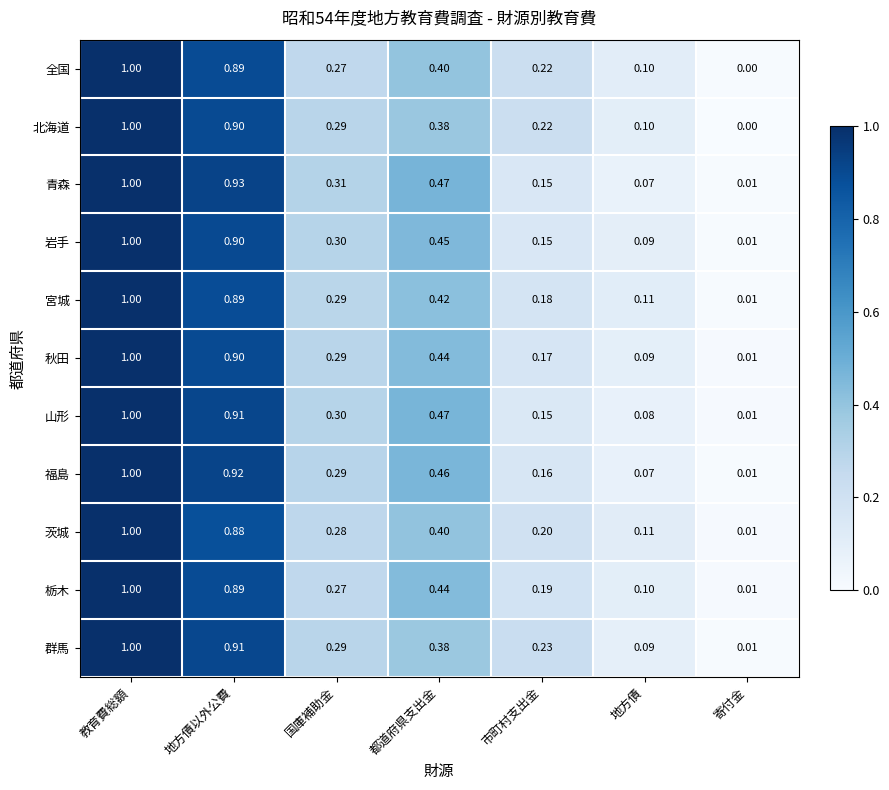

At which label does 群馬 reach its minimum?

寄付金